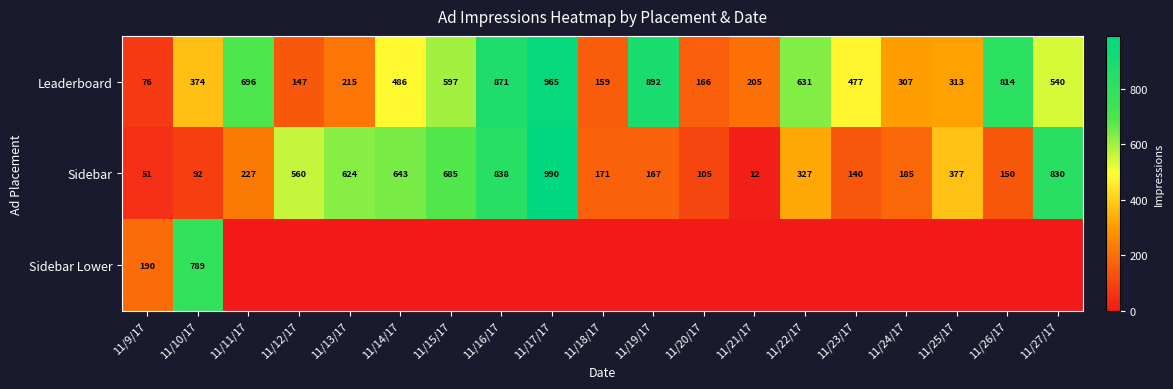

What is the total value across all series at 11/10/17?

1255